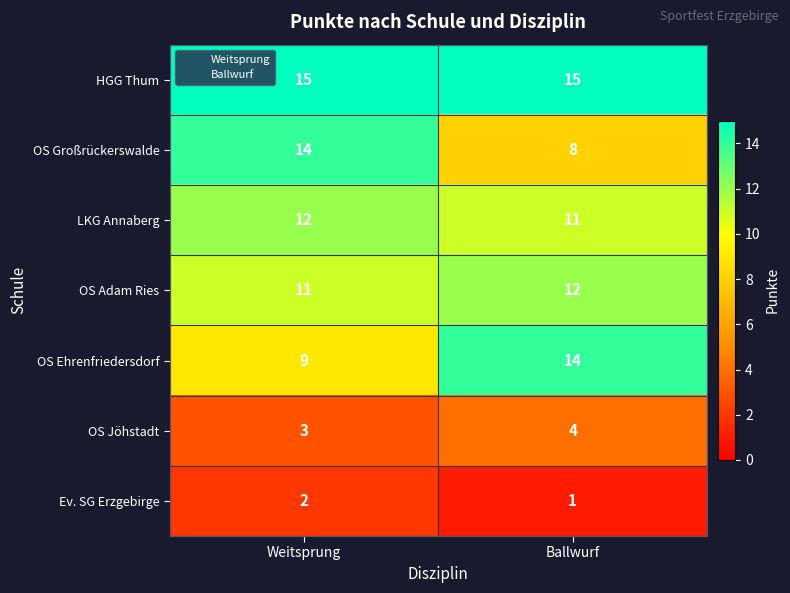

At which category is the sum across all series the highest?

Weitsprung